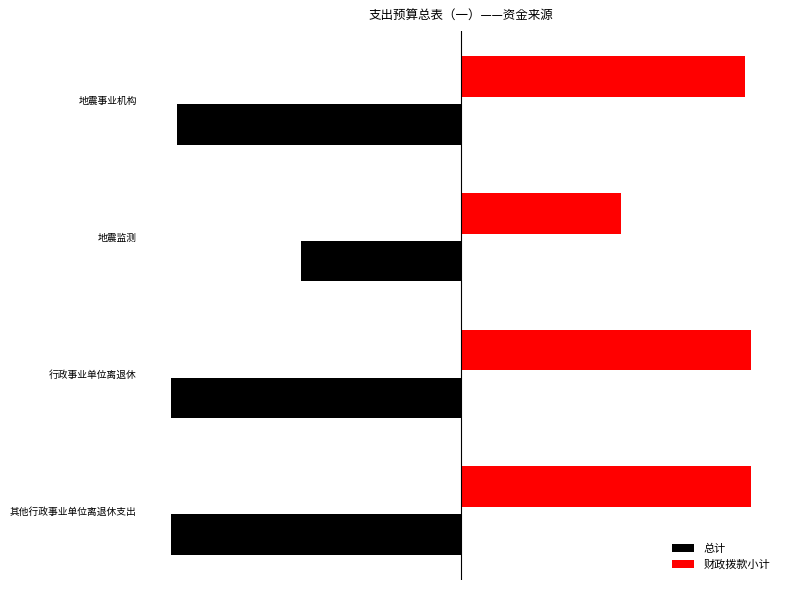

Reading left to right, transcribe all the data shown in this chart.

总计: -551.6	-551.6	-304.0	-539.5
财政拨款小计: 551.6	551.6	304.0	539.5